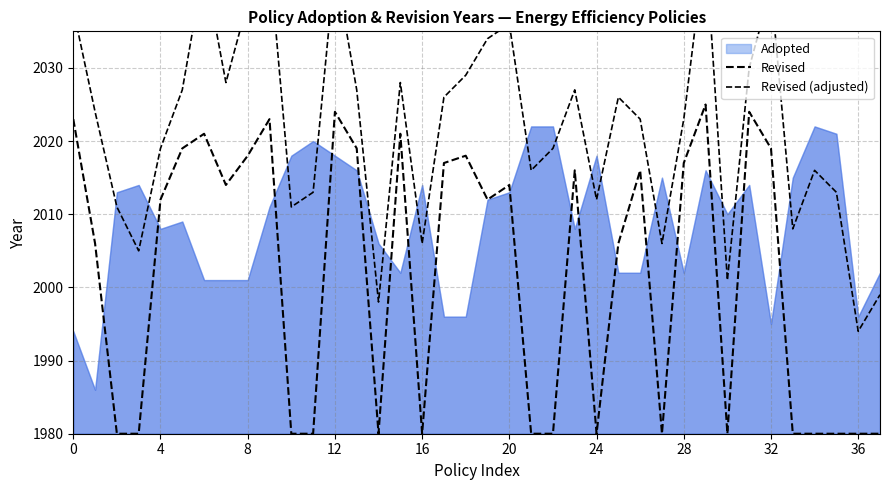

At how many categories does at least one series exceed 5?

38